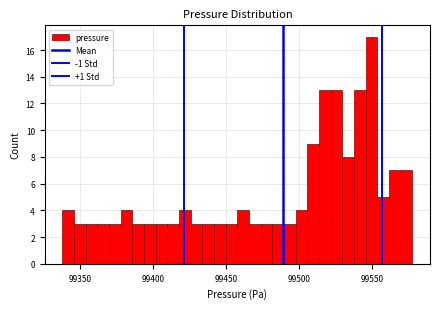

Around what value on the x-axis is the tallest bar? Give the approximate position of its centre, as read against the axis.

99550